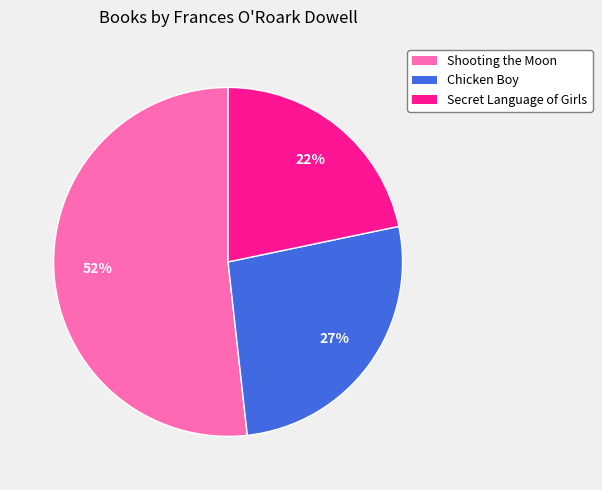

Combined, do Secret Language of Girls and Chicken Boy account for over 50%?

No